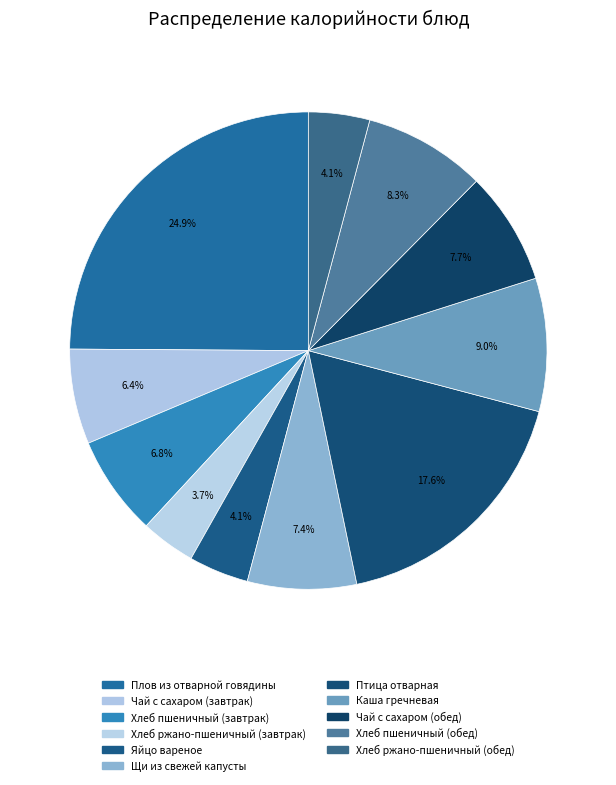

How many segments does this pie chart have?

11